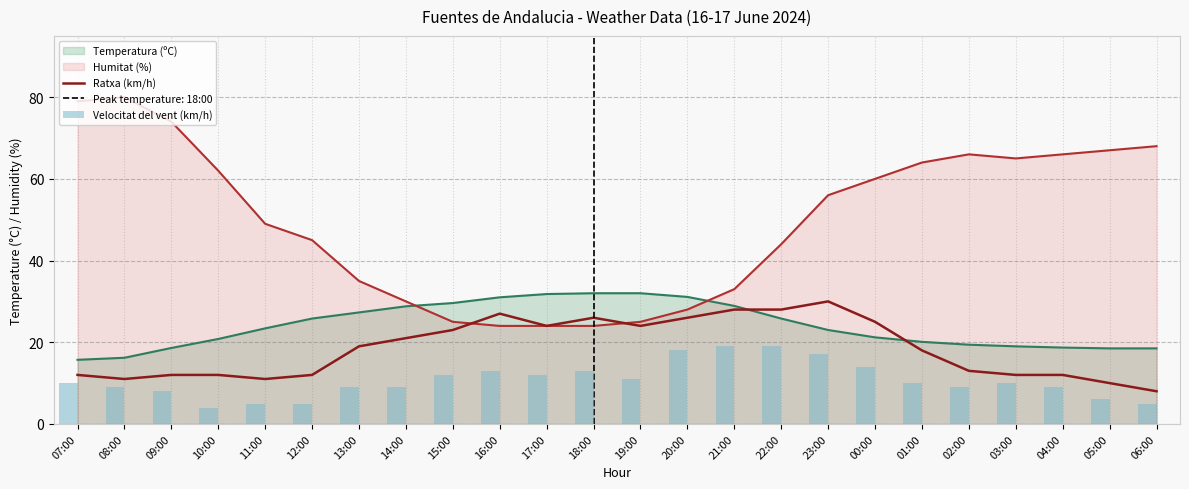

Which series ends up on top after the final intersection of Temperatura (ºC) and Humitat (%)?

Humitat (%)